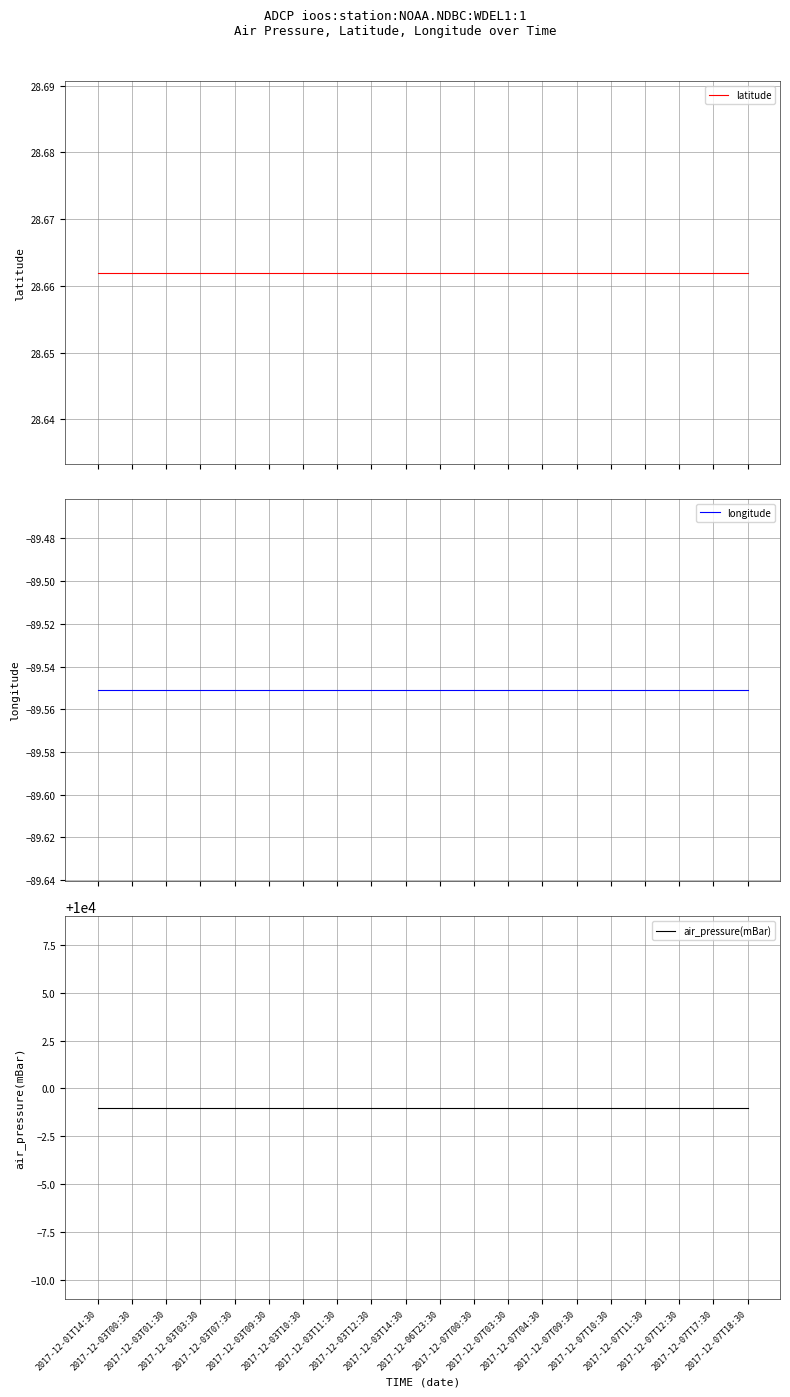

Which label corresponds to the smallest value in the chart?

2017-12-01T14:30